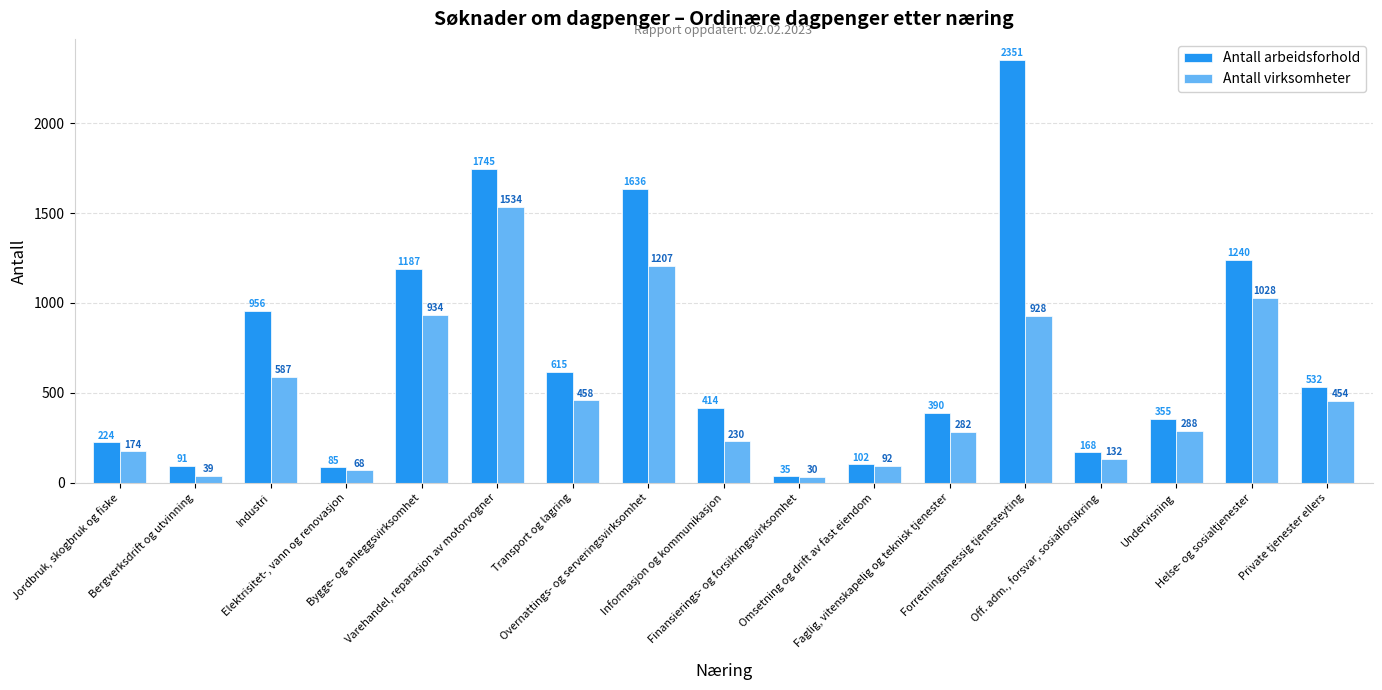

Reading left to right, transcribe all the data shown in this chart.

Antall arbeidsforhold: 224	91	956	85	1187	1745	615	1636	414	35	102	390	2351	168	355	1240	532
Antall virksomheter: 174	39	587	68	934	1534	458	1207	230	30	92	282	928	132	288	1028	454